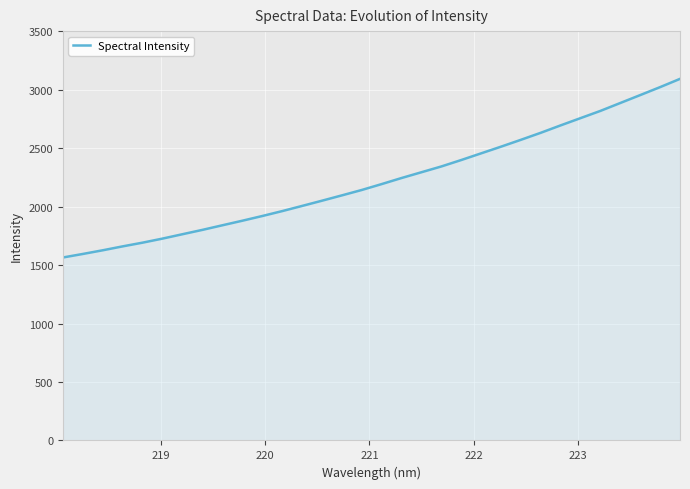

What is the difference between the maximum and minimum values?

1527.2